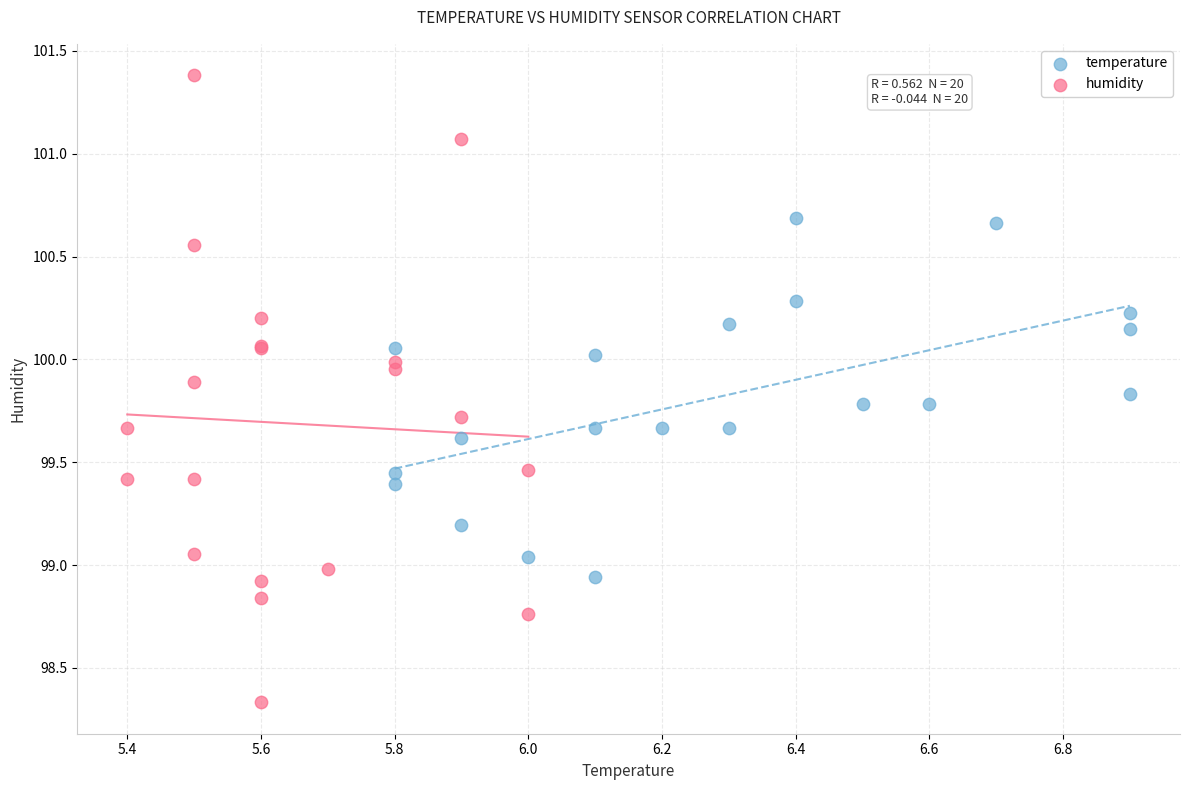

Which series has the widest spread of Y values?

humidity